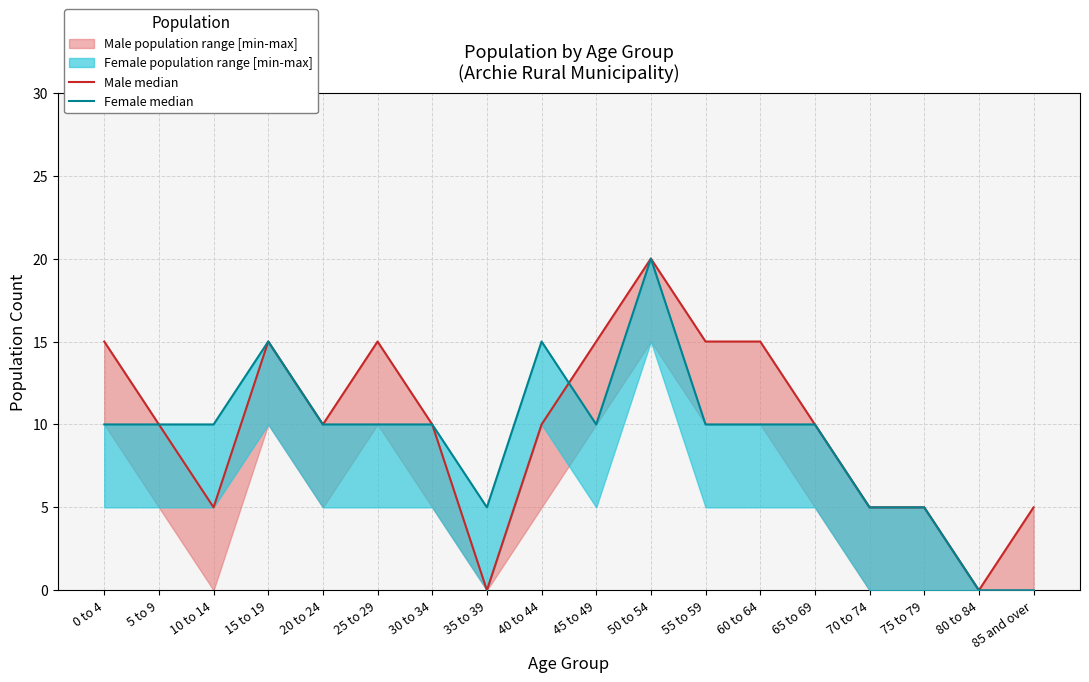

Reading left to right, extract all data points from this chart.

Male median: 0 to 4=15	5 to 9=10	10 to 14=5	15 to 19=15	20 to 24=10	25 to 29=15	30 to 34=10	35 to 39=0	40 to 44=10	45 to 49=15	50 to 54=20	55 to 59=15	60 to 64=15	65 to 69=10	70 to 74=5	75 to 79=5	80 to 84=0	85 and over=5
Female median: 0 to 4=10	5 to 9=10	10 to 14=10	15 to 19=15	20 to 24=10	25 to 29=10	30 to 34=10	35 to 39=5	40 to 44=15	45 to 49=10	50 to 54=20	55 to 59=10	60 to 64=10	65 to 69=10	70 to 74=5	75 to 79=5	80 to 84=0	85 and over=0